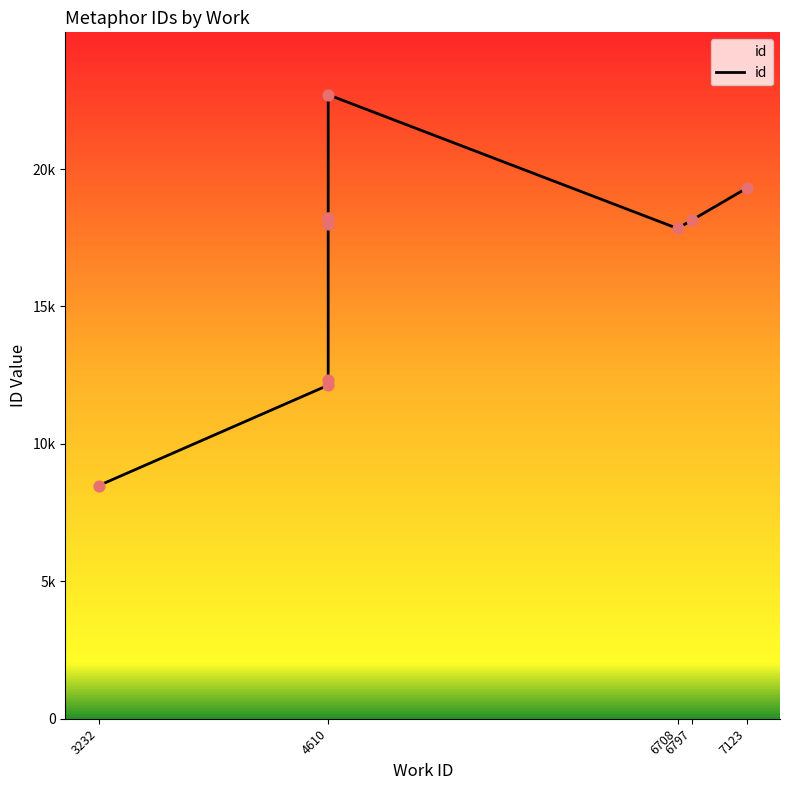

What is the change in value from 4610 to 7123?

+7168